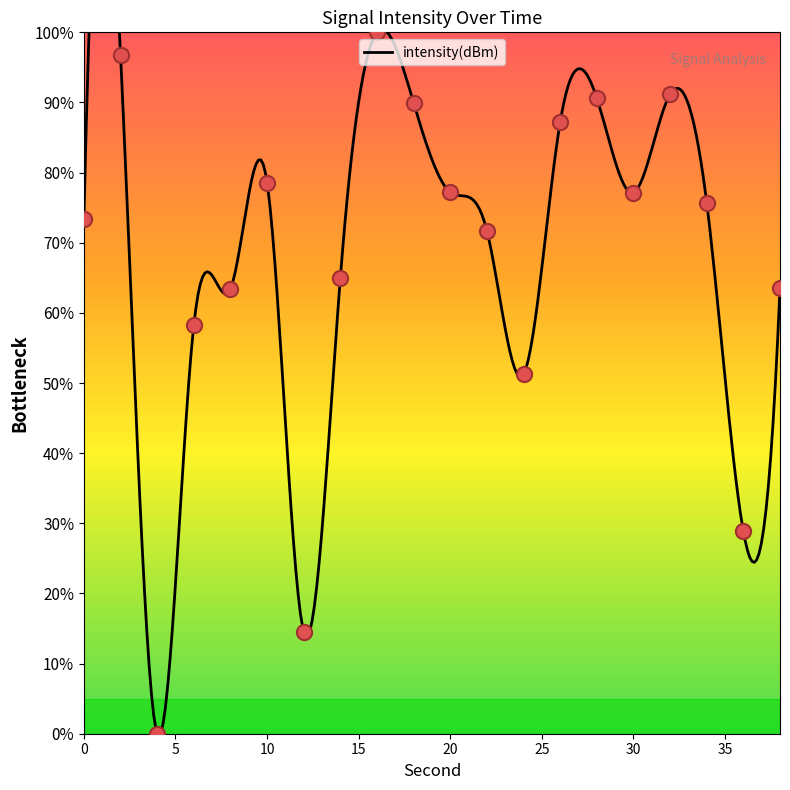

Between 6 and 14, which is larger?

14